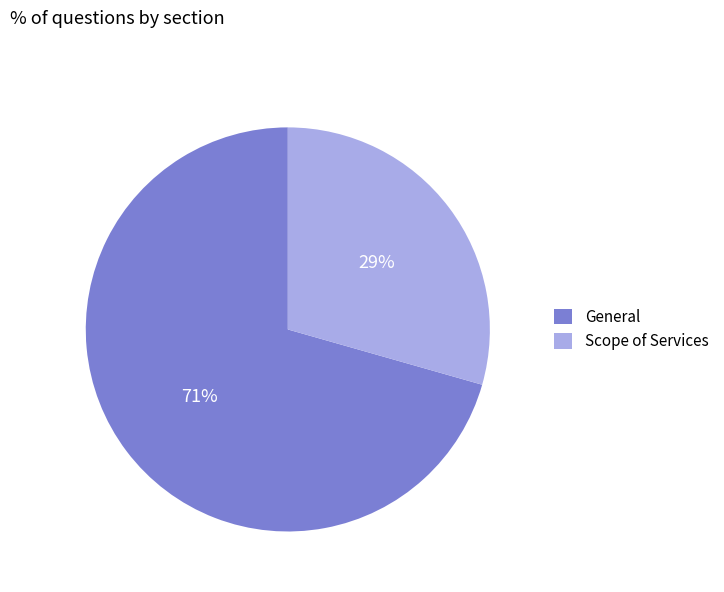

Which category accounts for the majority?

General